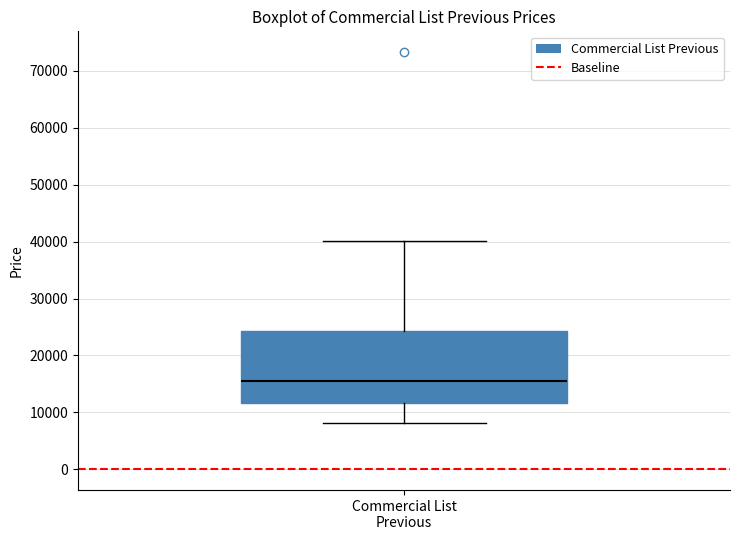

Transcribe this box plot: give where the median line is, the range the box spans, and where the two whiskers end, as read against the y-axis. The values are not printed on the chart, so give them approximately, as read against the axis.

median 15000, box 12000 to 24000, whiskers 8000 to 40000